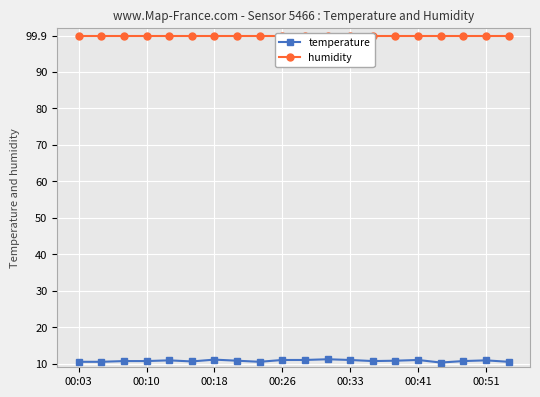

True or false: temperature has more than 2 interior local peaks.

True